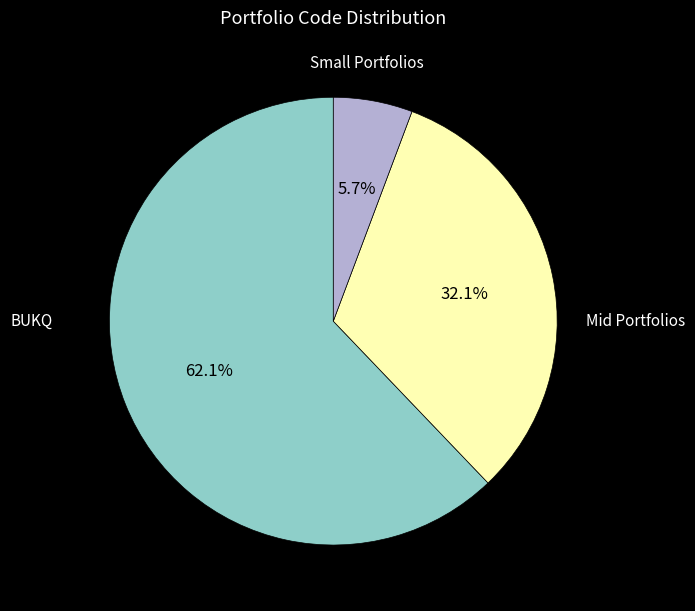

Is there any slice that represents more than half of the pie?

Yes